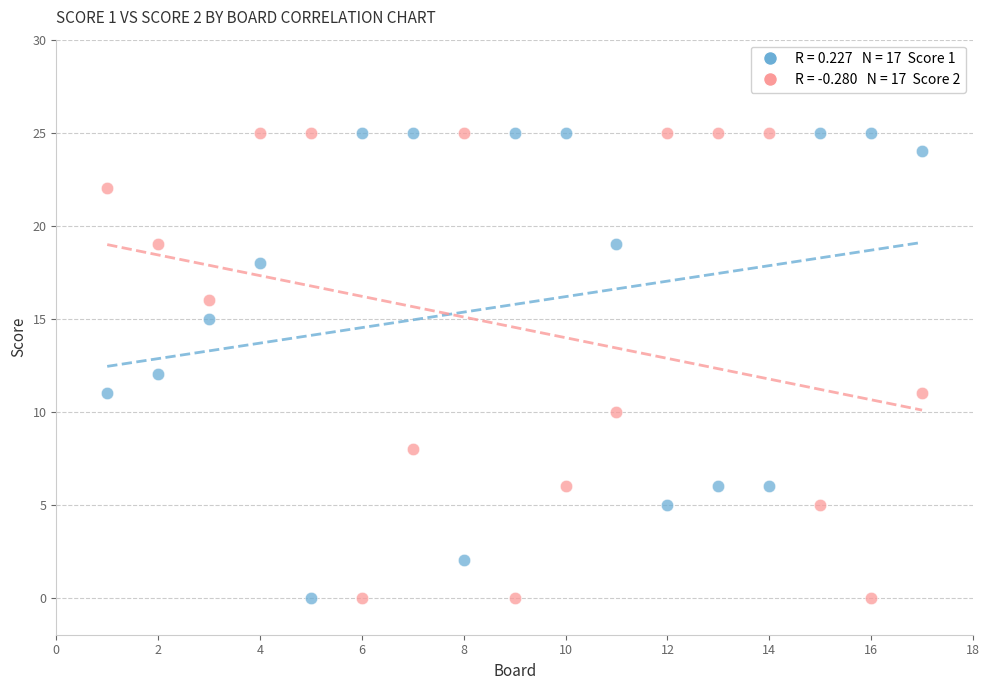

Across all data points, what is the range of X values (max minus min)?

16